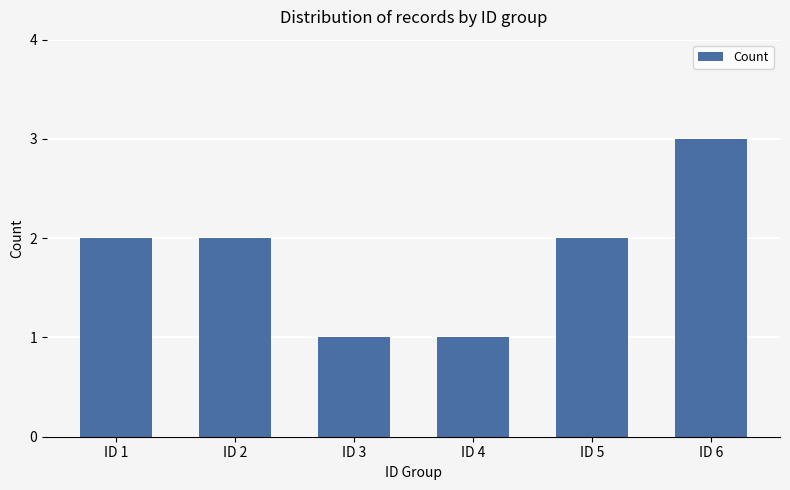

Reading left to right, what are all the values shown in this chart?

ID 1=2	ID 2=2	ID 3=1	ID 4=1	ID 5=2	ID 6=3